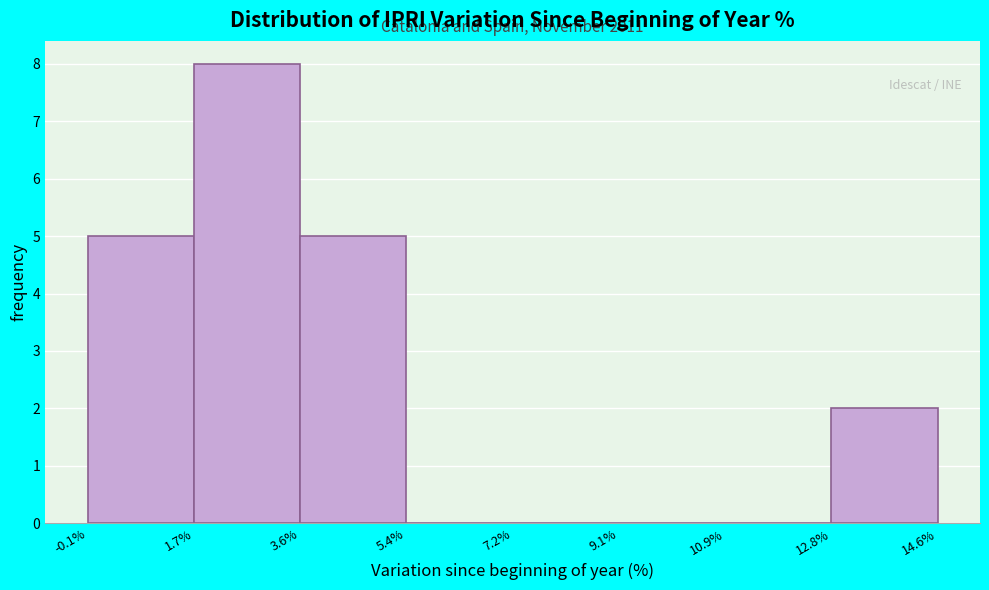

Which range on the x-axis has the tallest bar?

1.7% to 3.6%